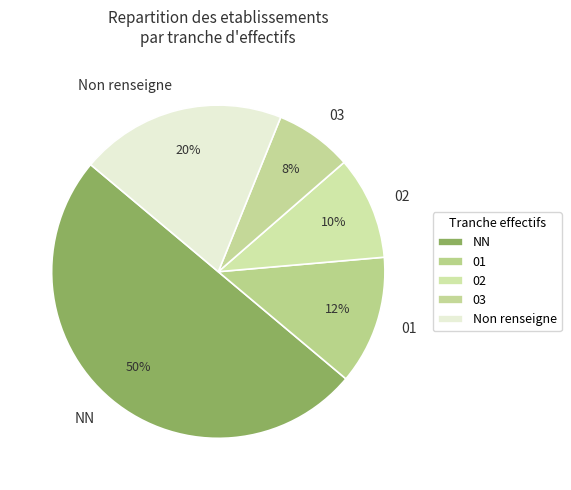

Does 01 account for over 50% of the chart?

No